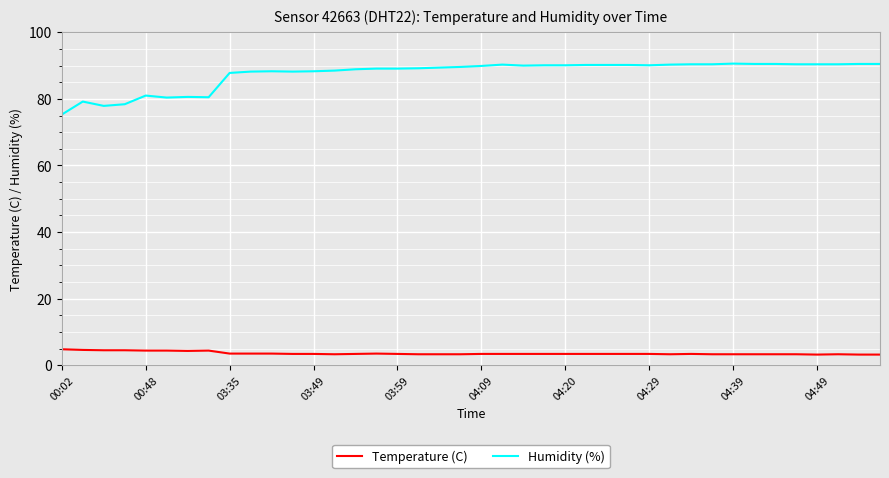

List the series in order of their overall mean, lowest first.

Temperature (C), Humidity (%)